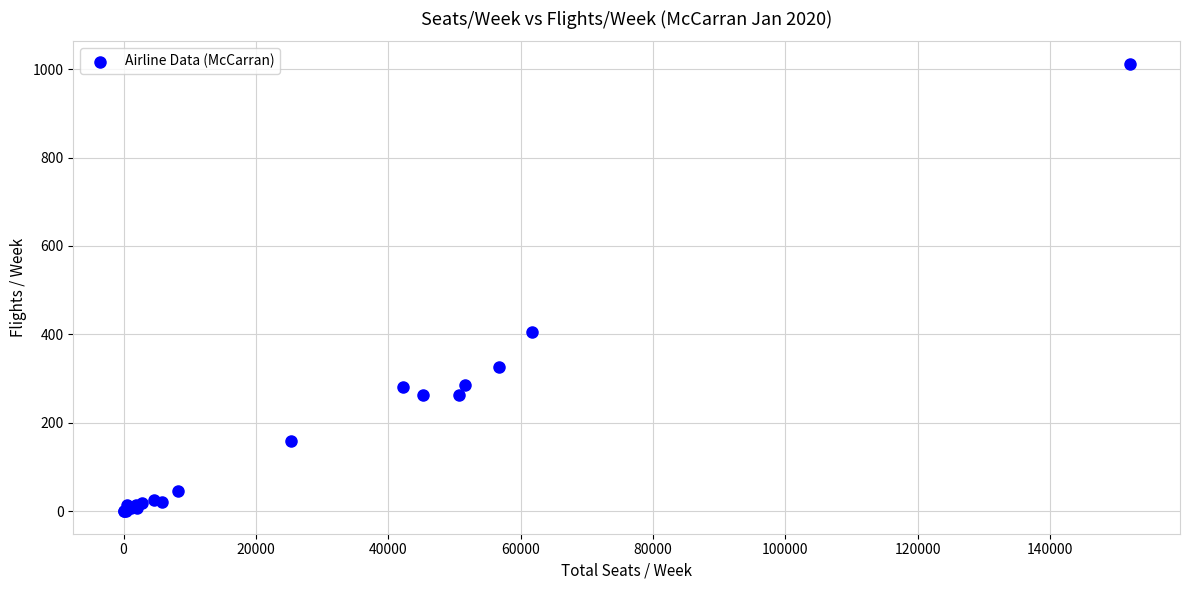

What Y value in the scatter plot is closest to 506?

405.8